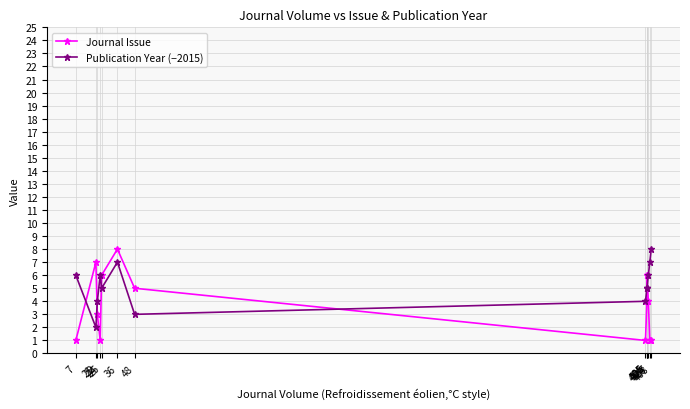

What are all the series names shown in the legend?

Journal Issue, Publication Year (−2015)